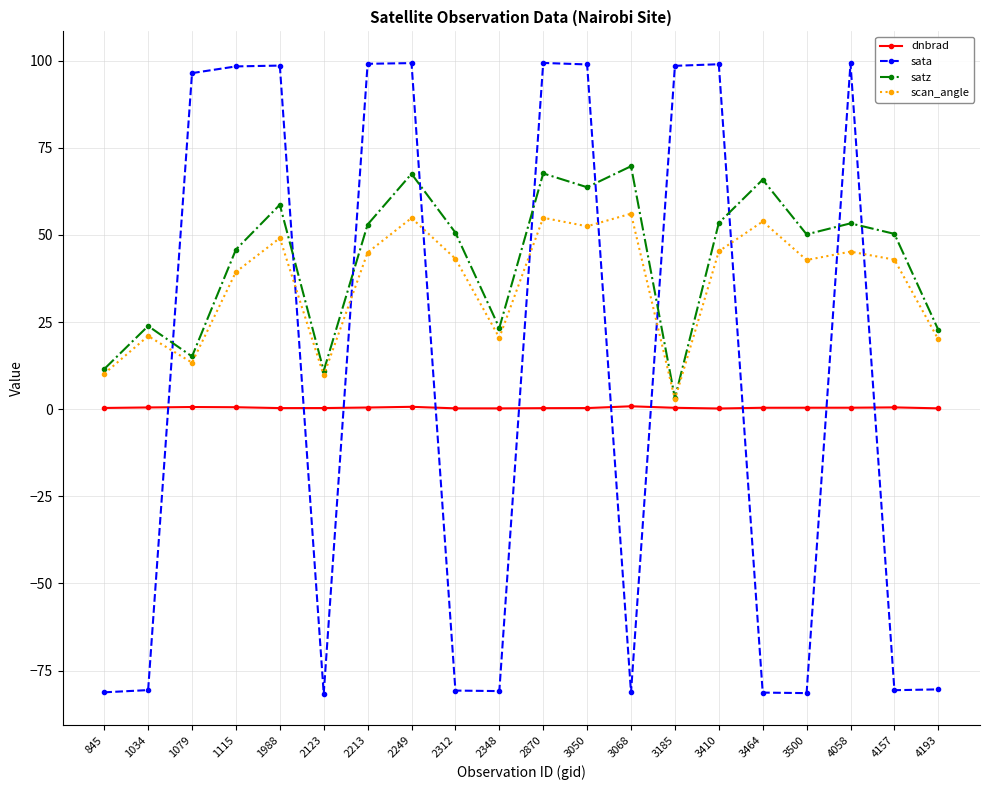

Where is the first local maximum for satz?

1034